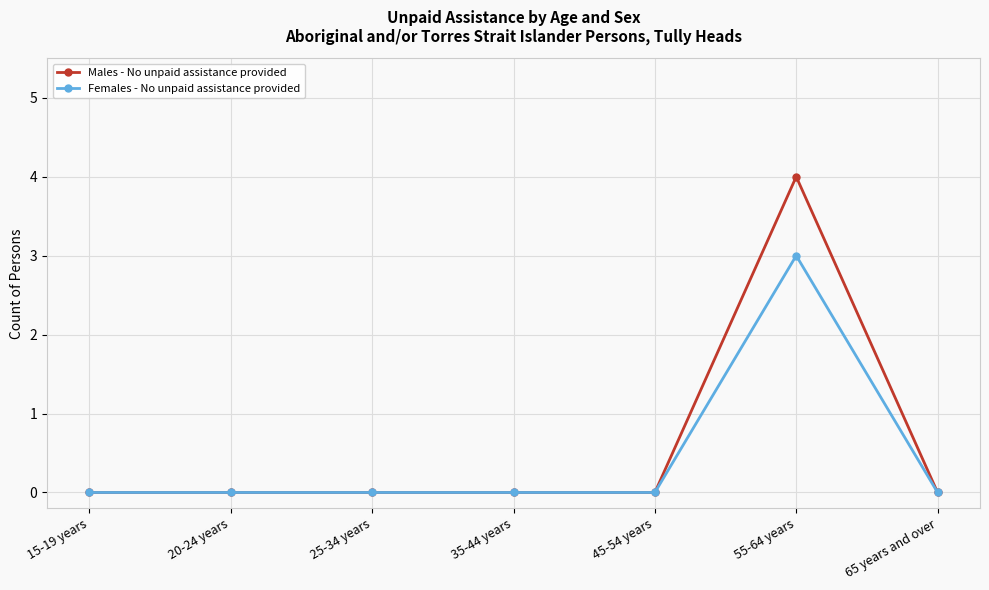

Is it true that Females - No unpaid assistance provided equals 1 at 25-34 years?

False